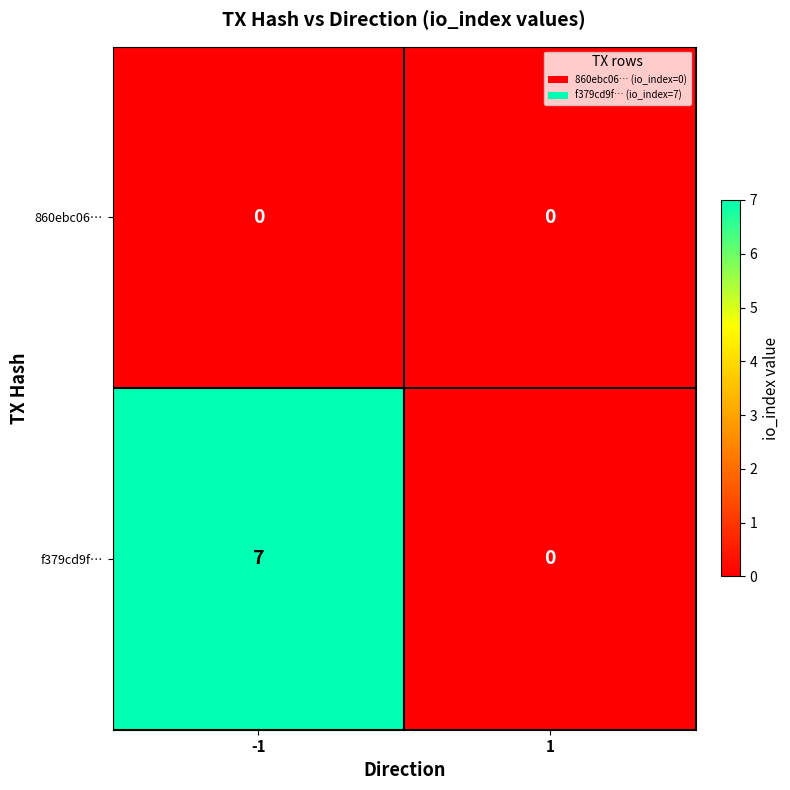

List the series in order of their overall mean, highest first.

f379cd9f…, 860ebc06…